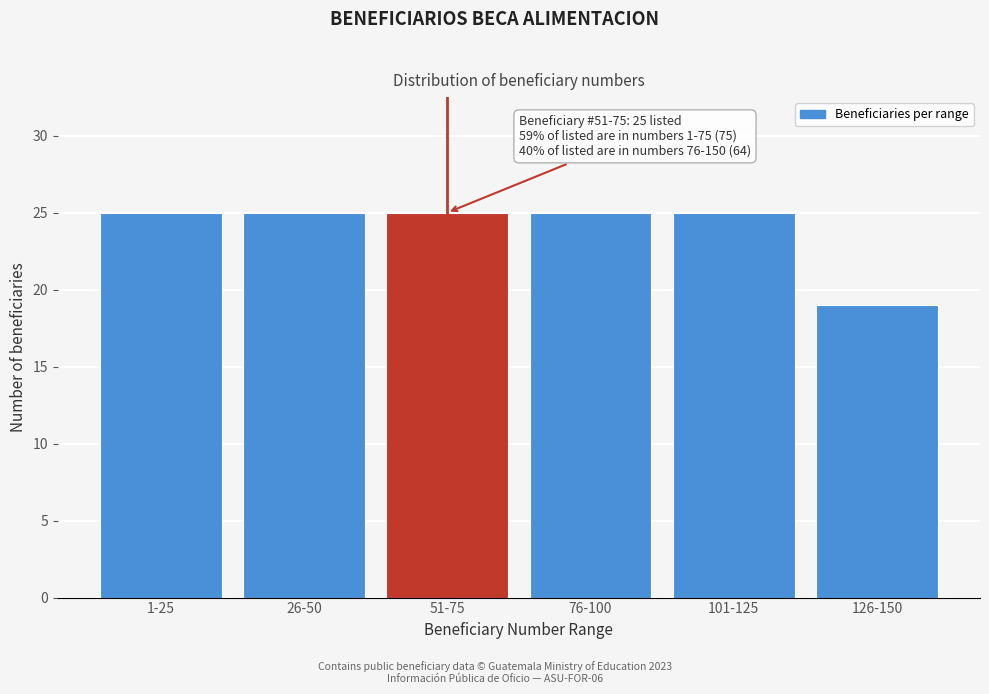

Reading left to right, list all the values displayed in this chart.

1-25=25	26-50=25	51-75=25	76-100=25	101-125=25	126-150=19